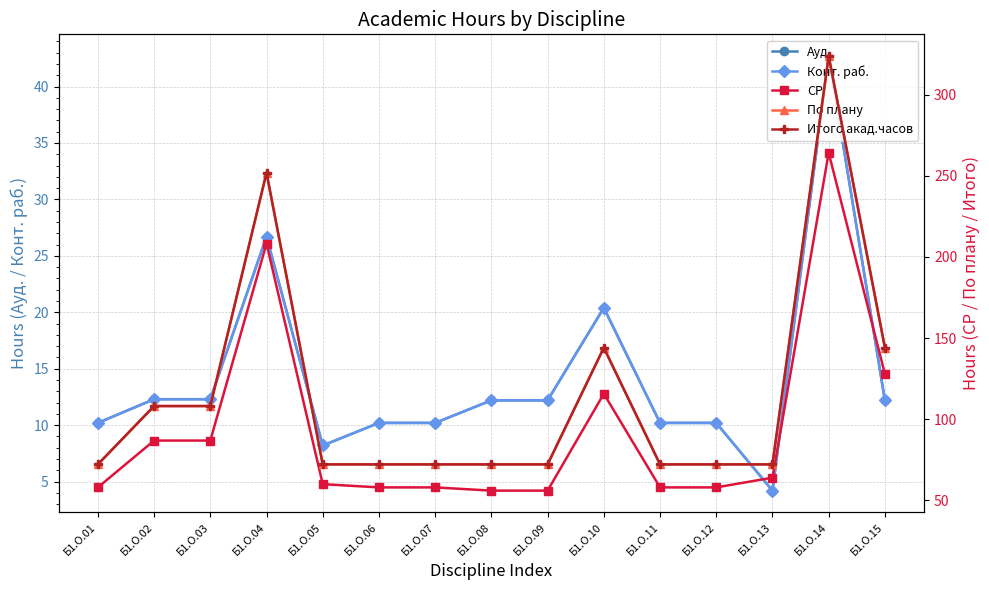

True or false: Конт. раб. and Ауд. intersect in this chart.

False